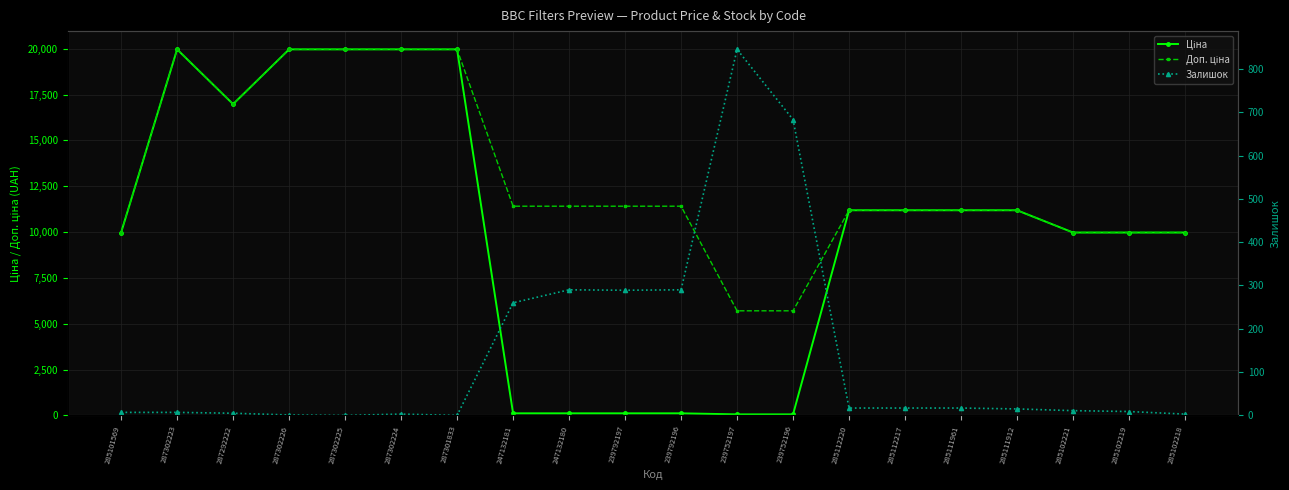

True or false: Ціна has a value of 23102.0 at 287292222.

False